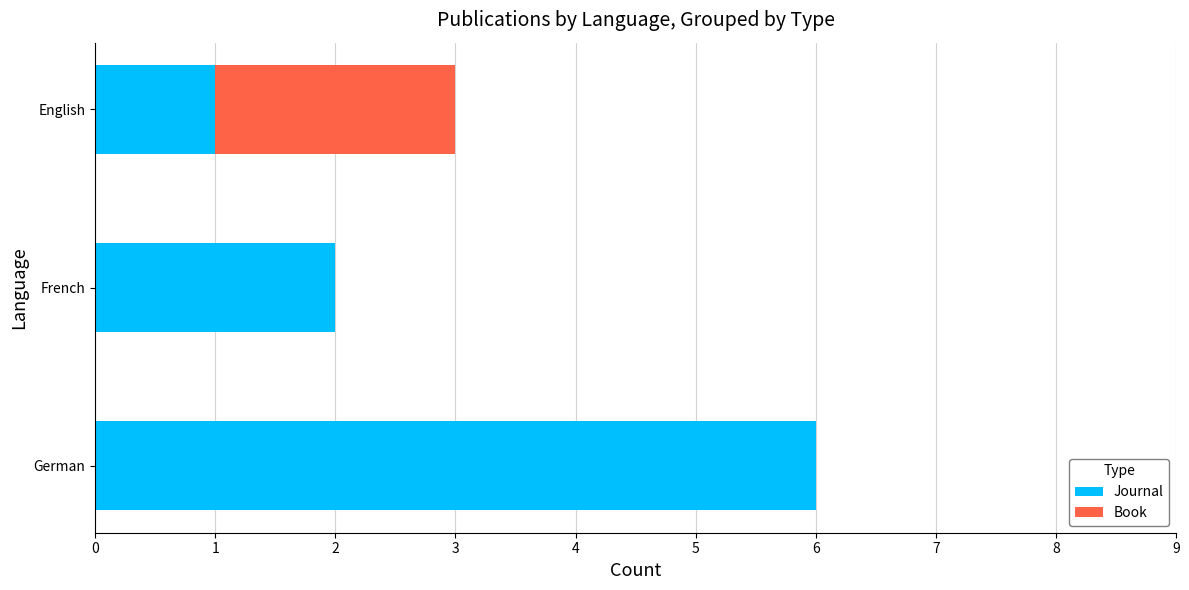

At which category is the sum across all series the highest?

German